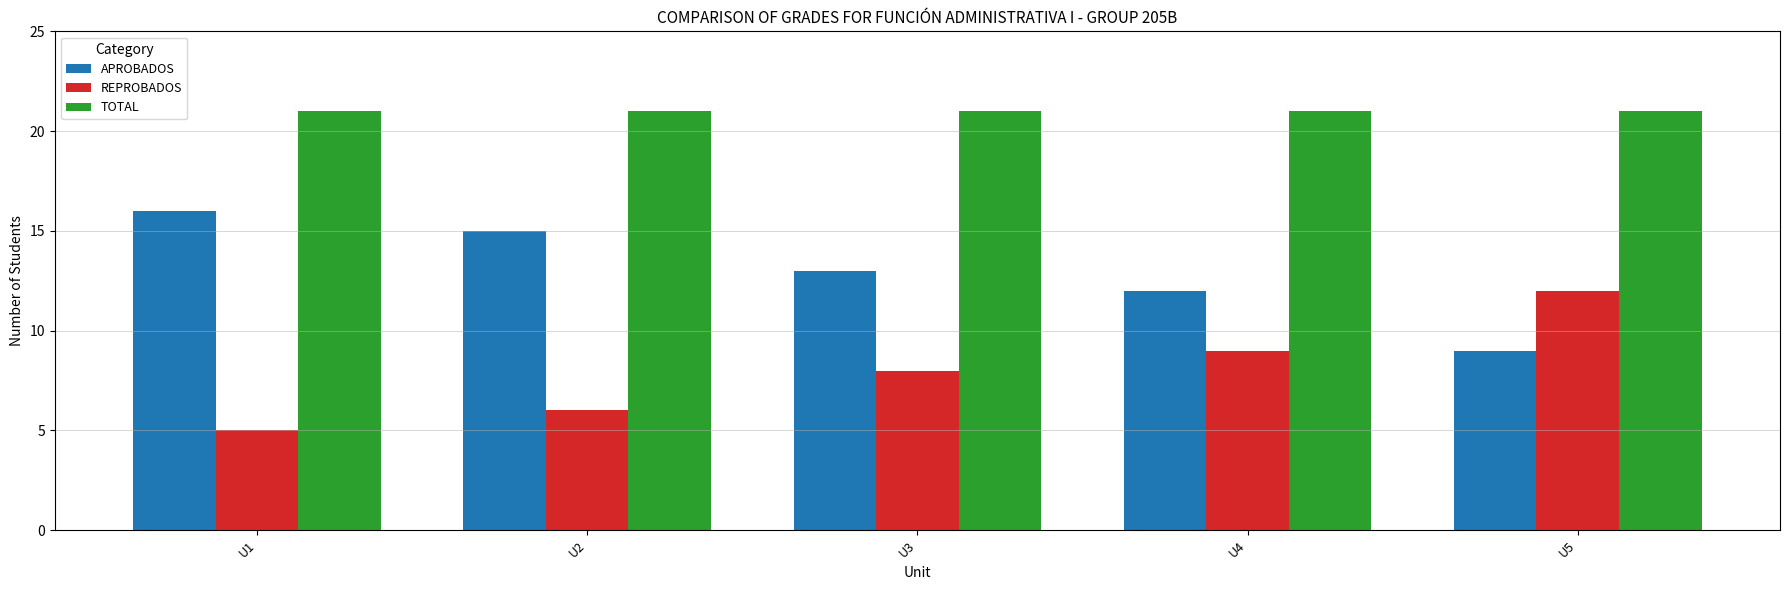

How many values in the APROBADOS series are below 13?

2